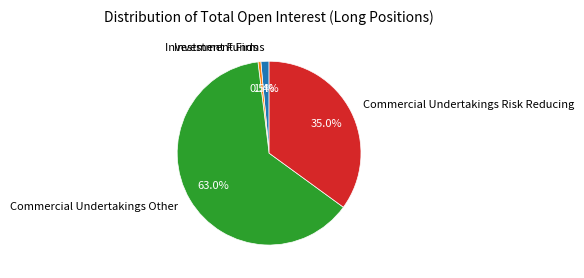

Do Investment Firms and Investment Funds together represent more than half of the pie?

No